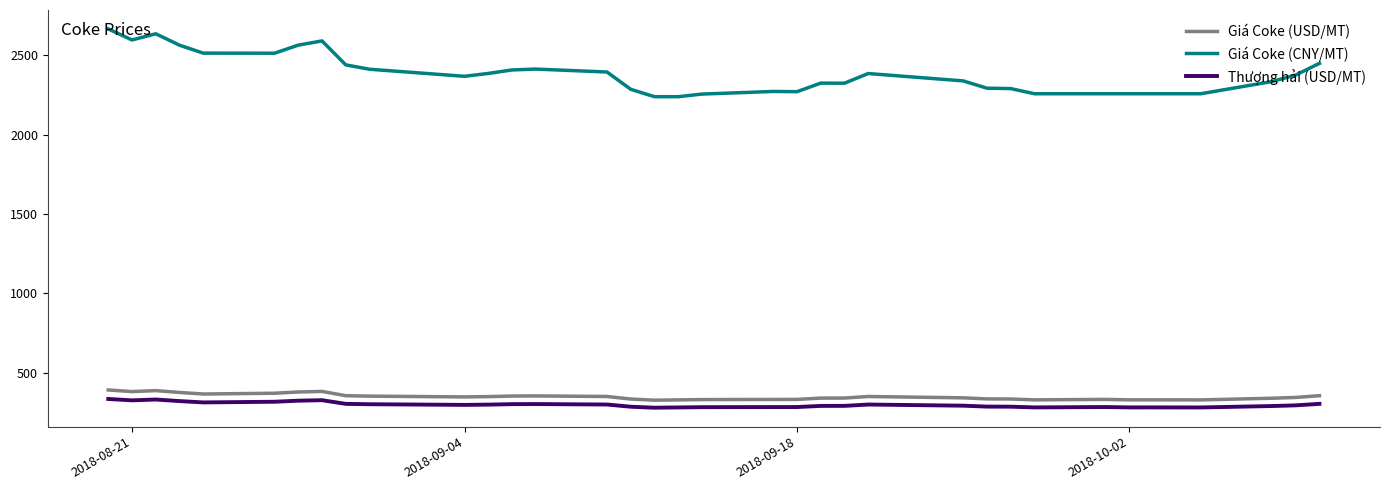

What is the average value of the Giá Coke (CNY/MT) series?

2379.6